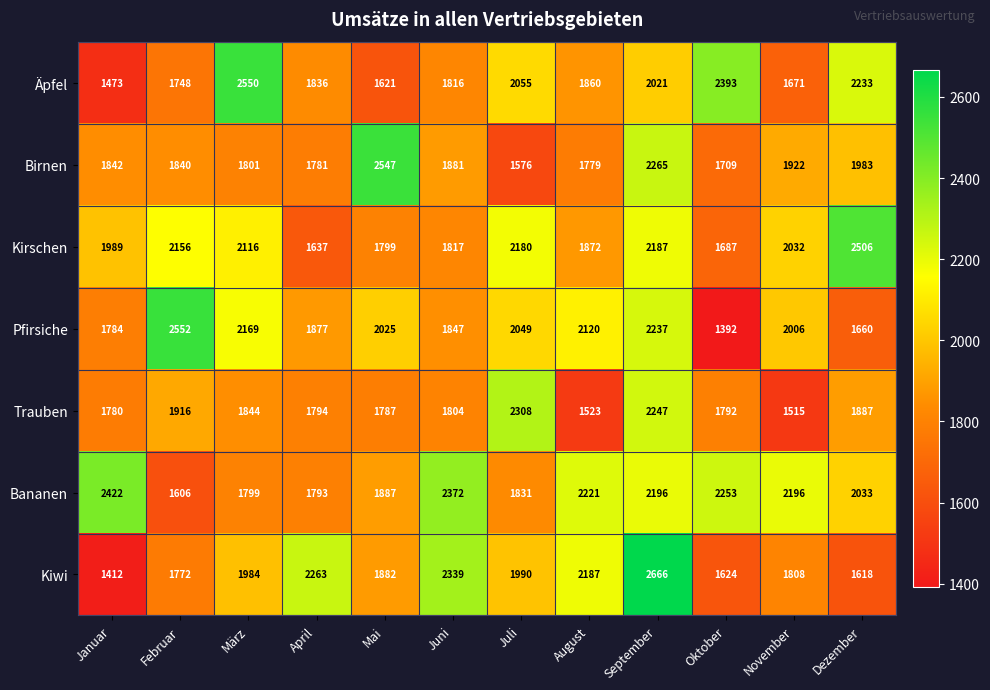

What is the sum of all Pfirsiche values?

23718